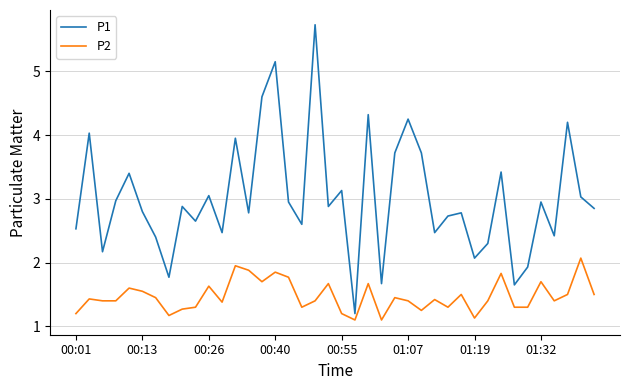

List the series in order of their peak value, lowest first.

P2, P1